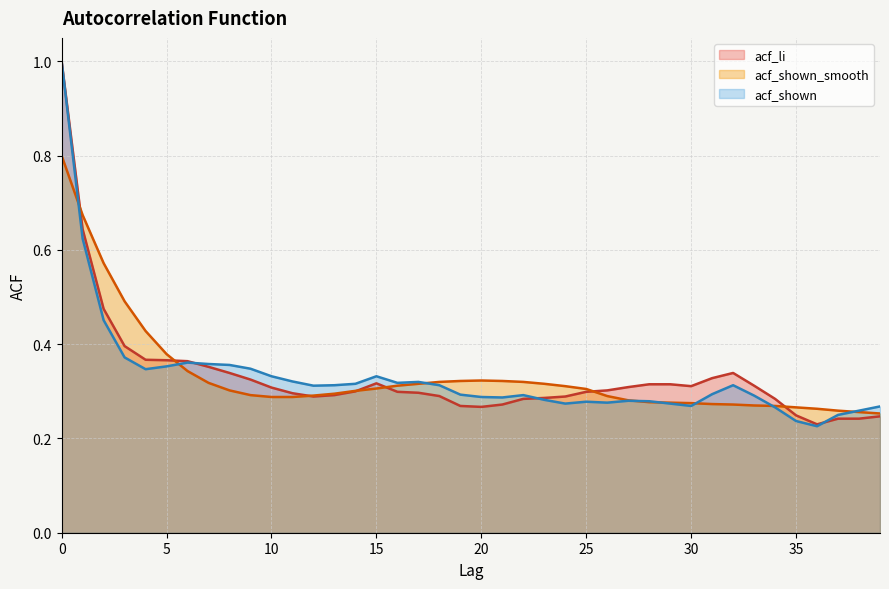

Between 1 and 13, which series saw the biggest shift?

acf_shown_smooth